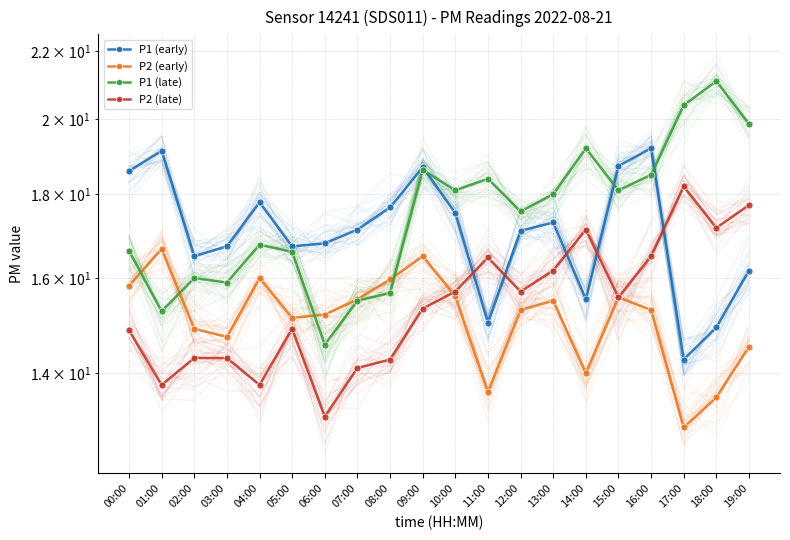

At which label does P2 (late) first exceed 15?

09:00